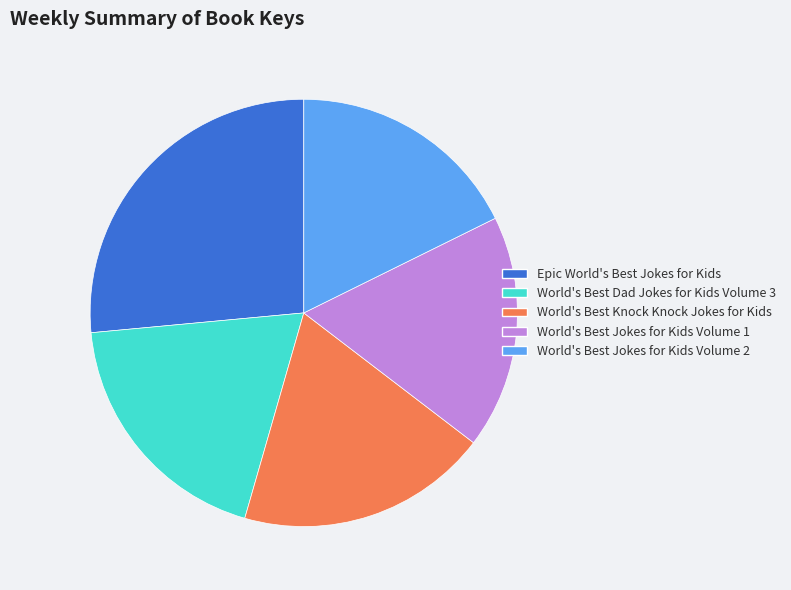

The World's Best Knock Knock Jokes for Kids slice represents 11% of the pie. True or false?

False